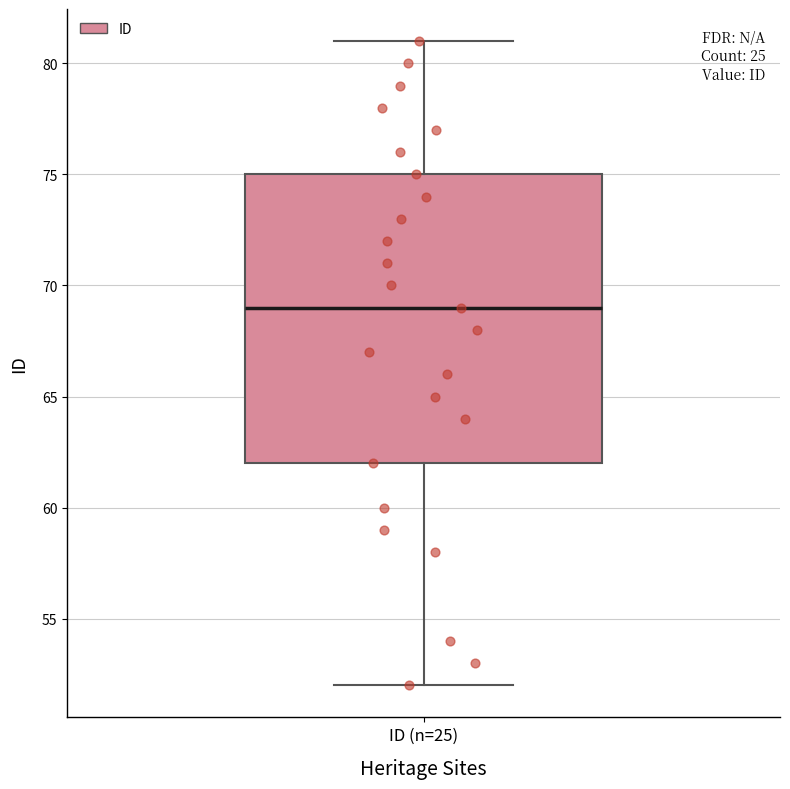

Read this box plot against the y-axis: the position of the median line, the range covered by the box, and the ends of both whiskers. The values are not printed on the chart, so give them approximately, as read against the axis.

median 69, box 62 to 75, whiskers 52 to 81